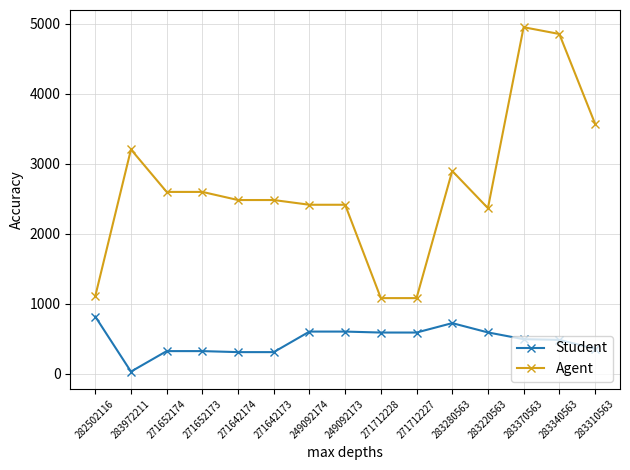

What is the minimum value for Agent?

1081.7